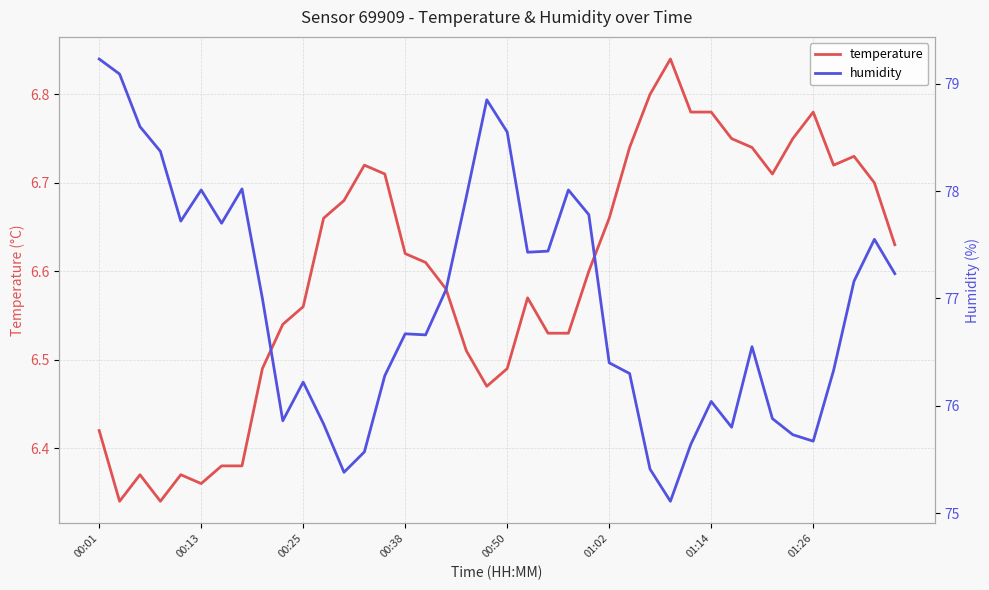

What is the sum of the temperature values at 35 and 28?

13.6